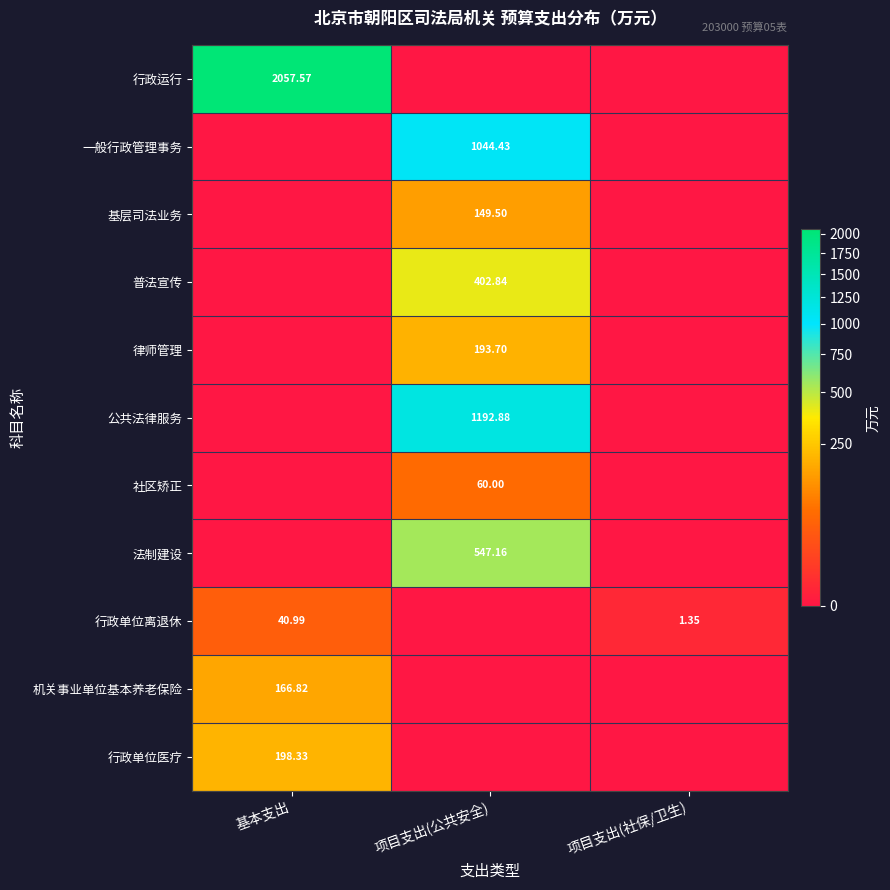

At which category is the sum across all series the highest?

项目支出(公共安全)